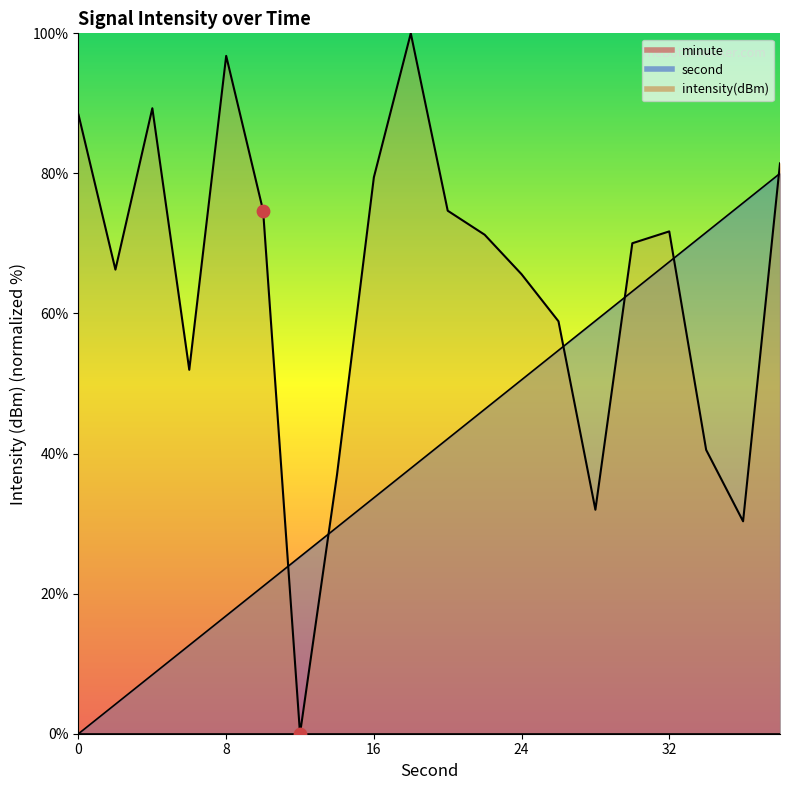

At how many categories does at least one series exceed 88?

4